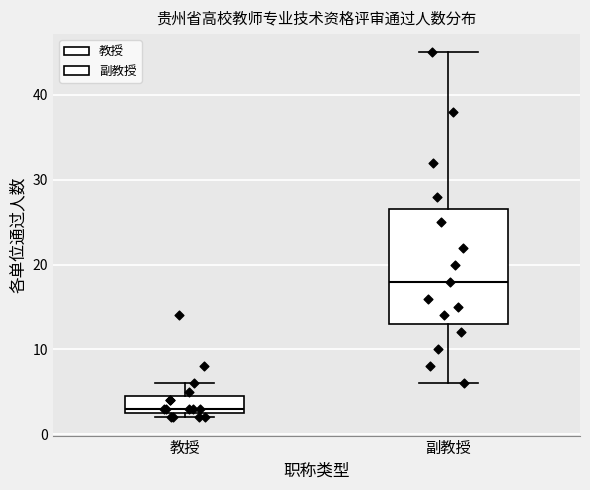

Reading left to right, read every box against the y-axis: the position of its median line, the range the box covers, and the ends of its whiskers. The values are not printed on the chart, so give them approximately, as read against the axis.

教授: median 3 (just above the box's lower edge), box 3 to 5, whiskers 2 to 6
副教授: median 18, box 13 to 27, whiskers 6 to 45